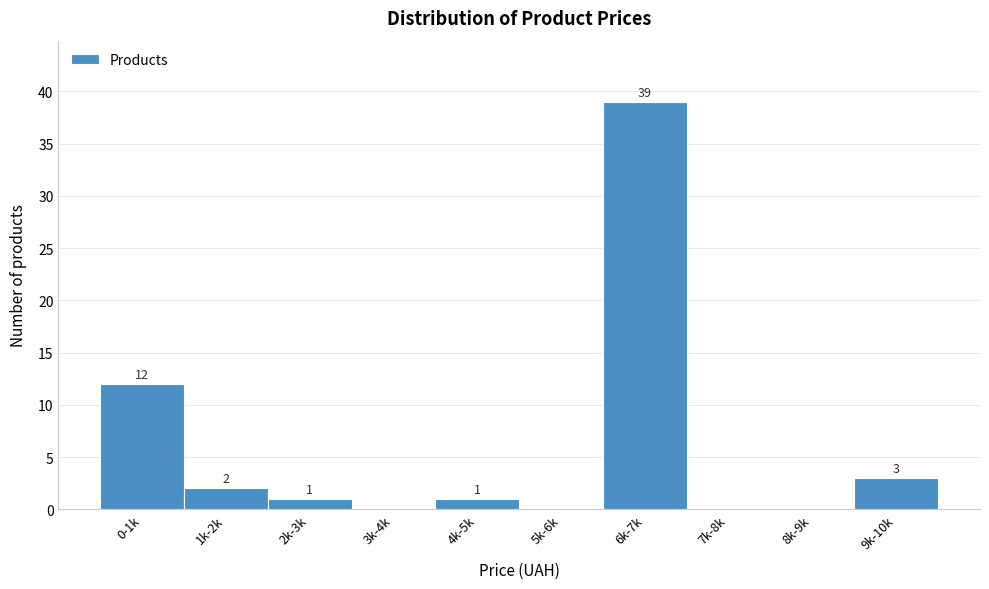

Reading right to left, list all the values displayed in this chart.

9k-10k=3	8k-9k=0	7k-8k=0	6k-7k=39	5k-6k=0	4k-5k=1	3k-4k=0	2k-3k=1	1k-2k=2	0-1k=12